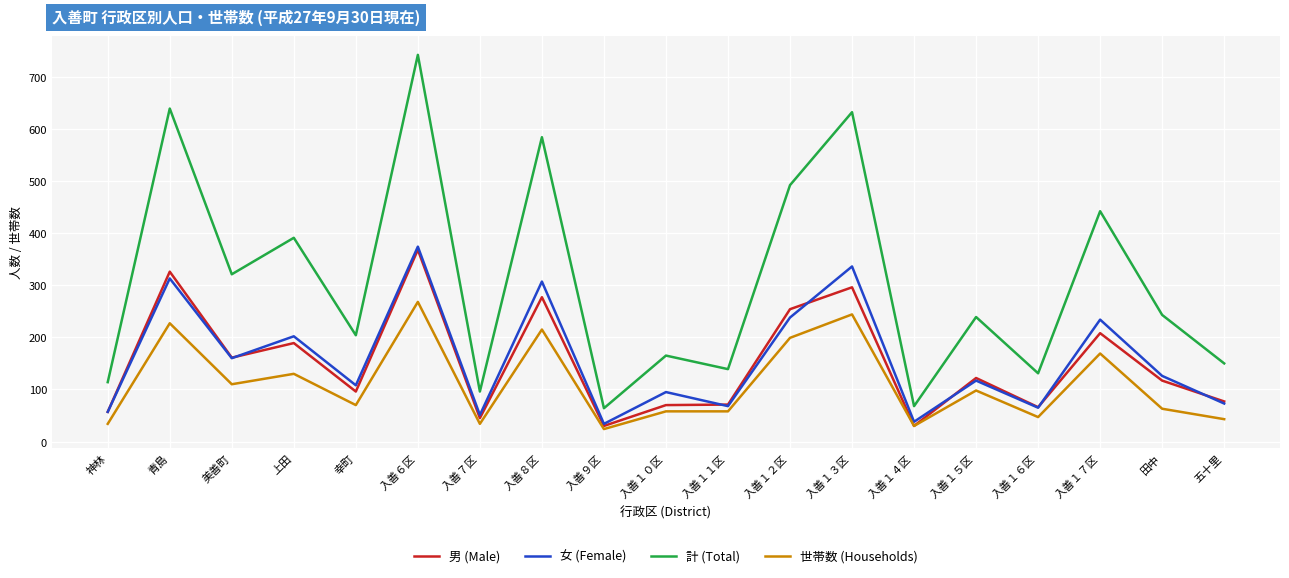

Where is 計 (Total) nearest to the value 403?

上田